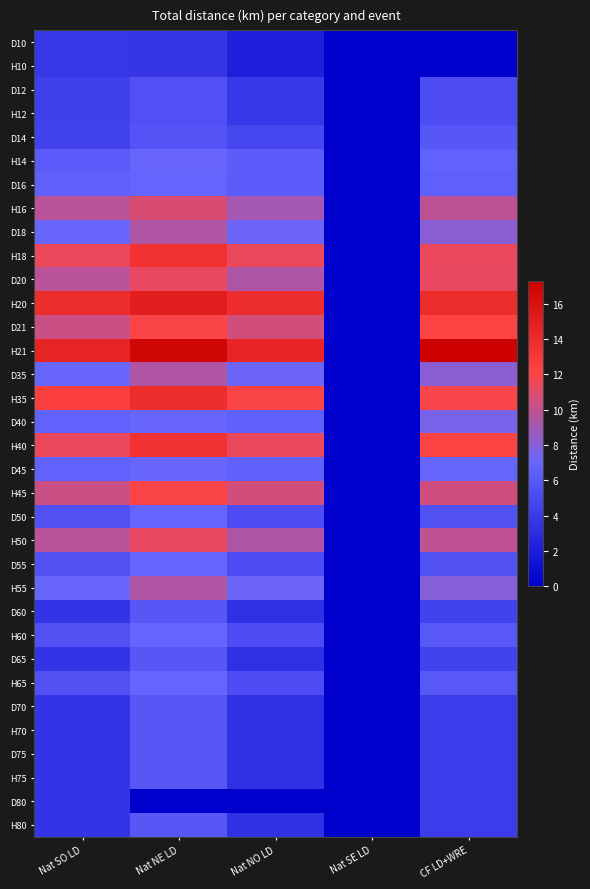

Between Nat NE LD and Nat SE LD, which is larger?

Nat NE LD